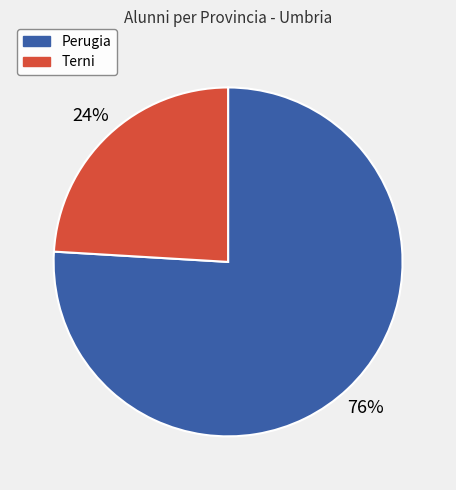

Do Perugia and Terni together represent more than half of the pie?

Yes